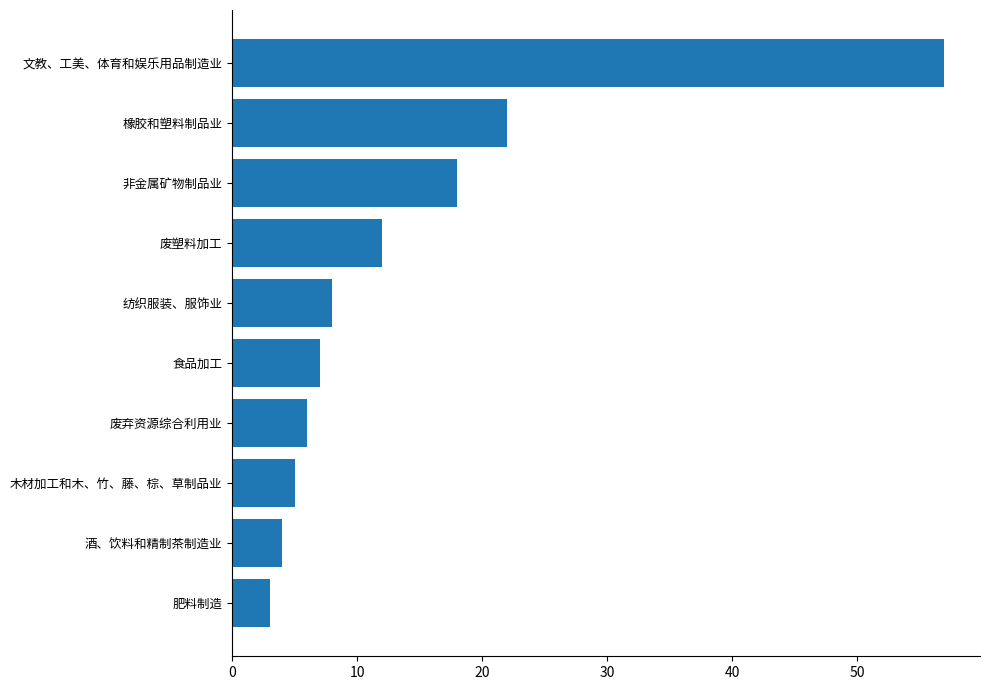

How many bars are there in total?

10